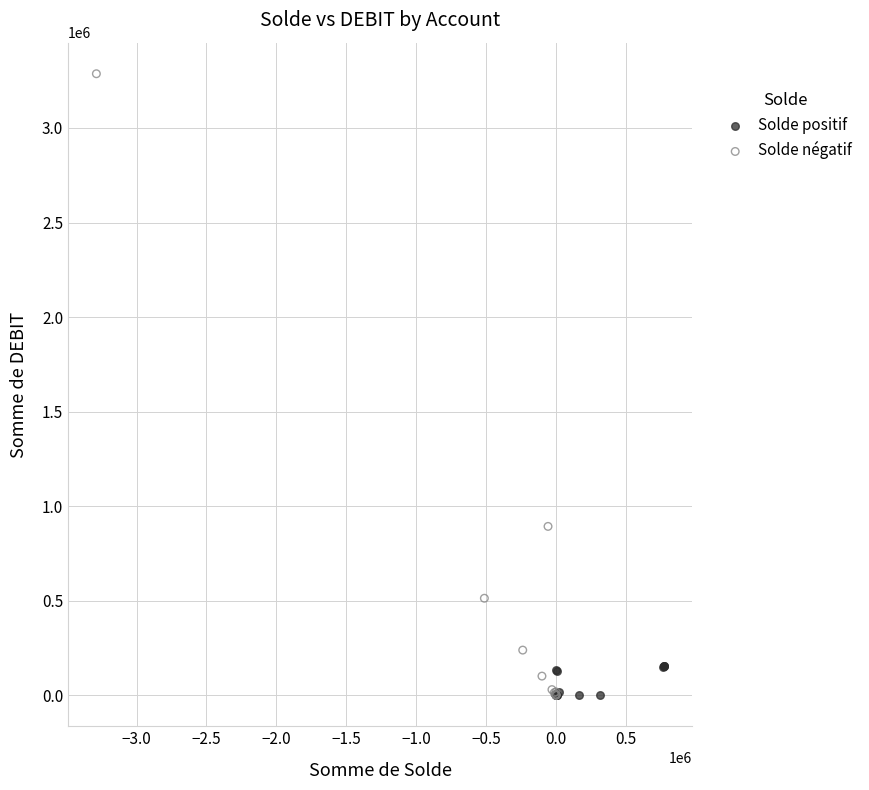

What are all the series names shown in the legend?

Solde positif, Solde négatif